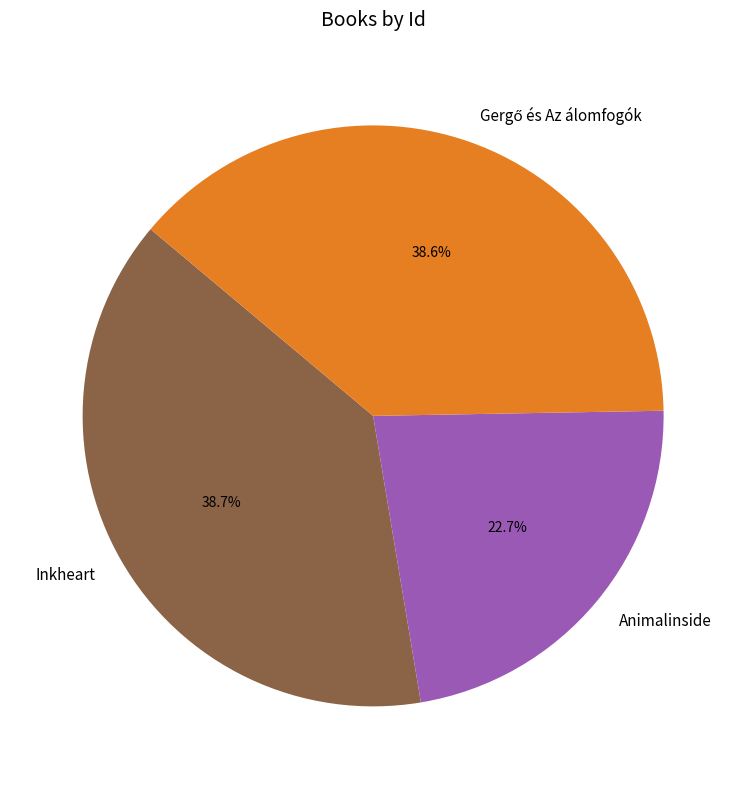

Combined, do Animalinside and Inkheart account for over 50%?

Yes